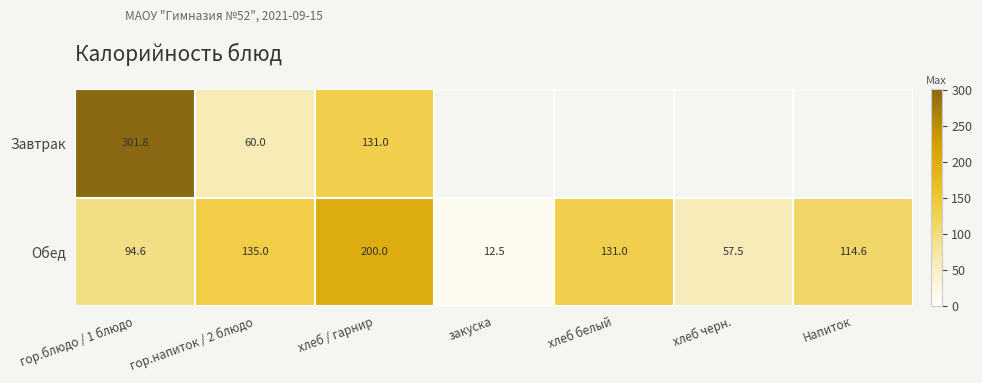

Where is Обед nearest to the value 106?

Напиток